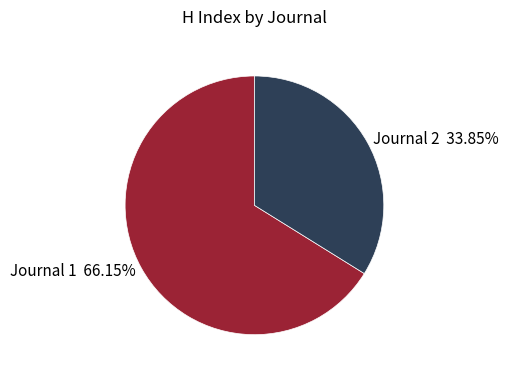

Rank the categories by value from lowest to highest.

Journal 2 33.85%, Journal 1 66.15%